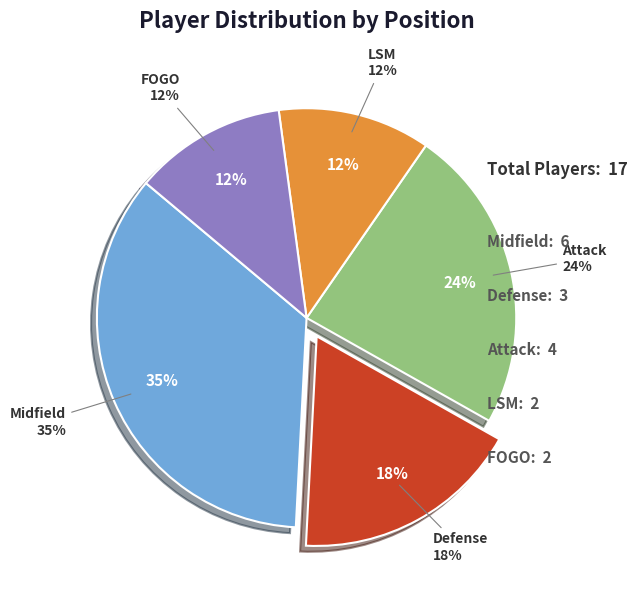

Is there any slice that represents more than half of the pie?

No